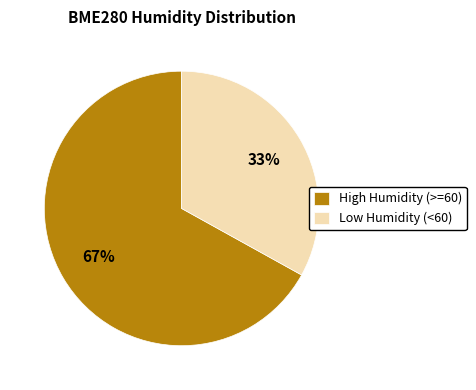

Between Low Humidity (<60) and High Humidity (>=60), which is larger?

High Humidity (>=60)